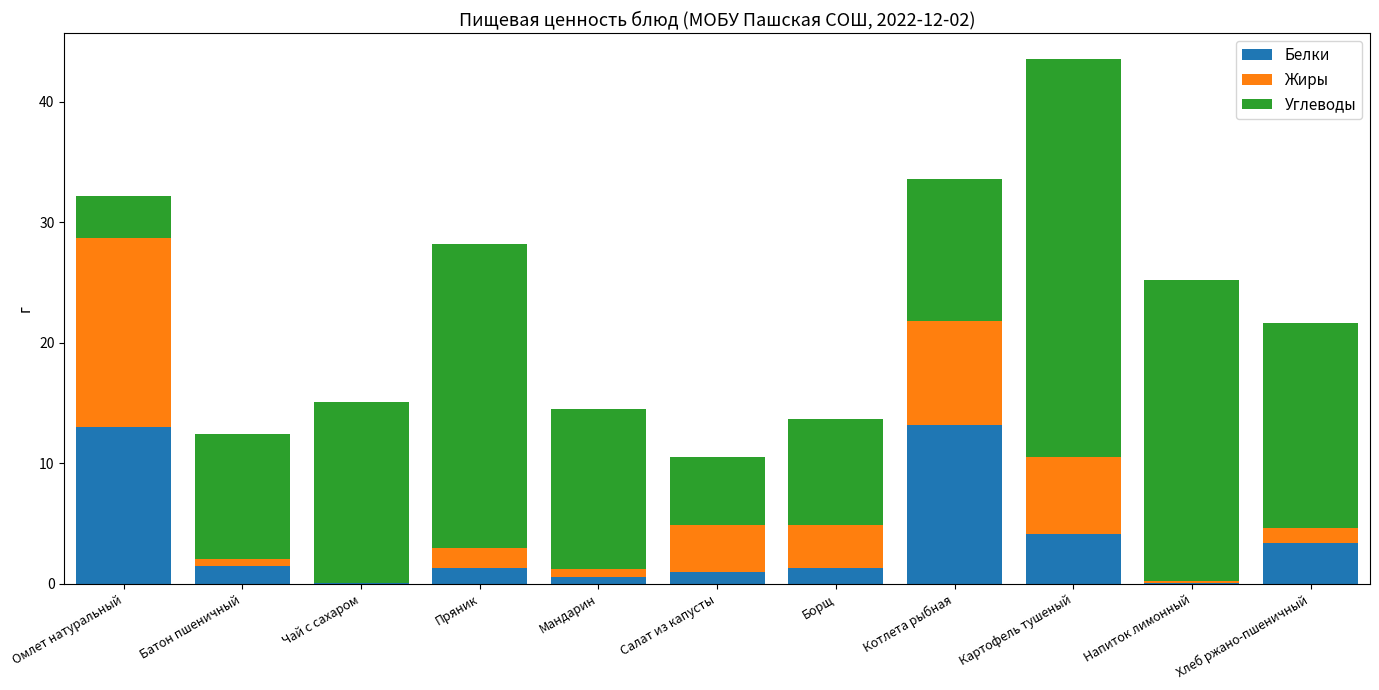

What is the maximum value for Белки?

13.2